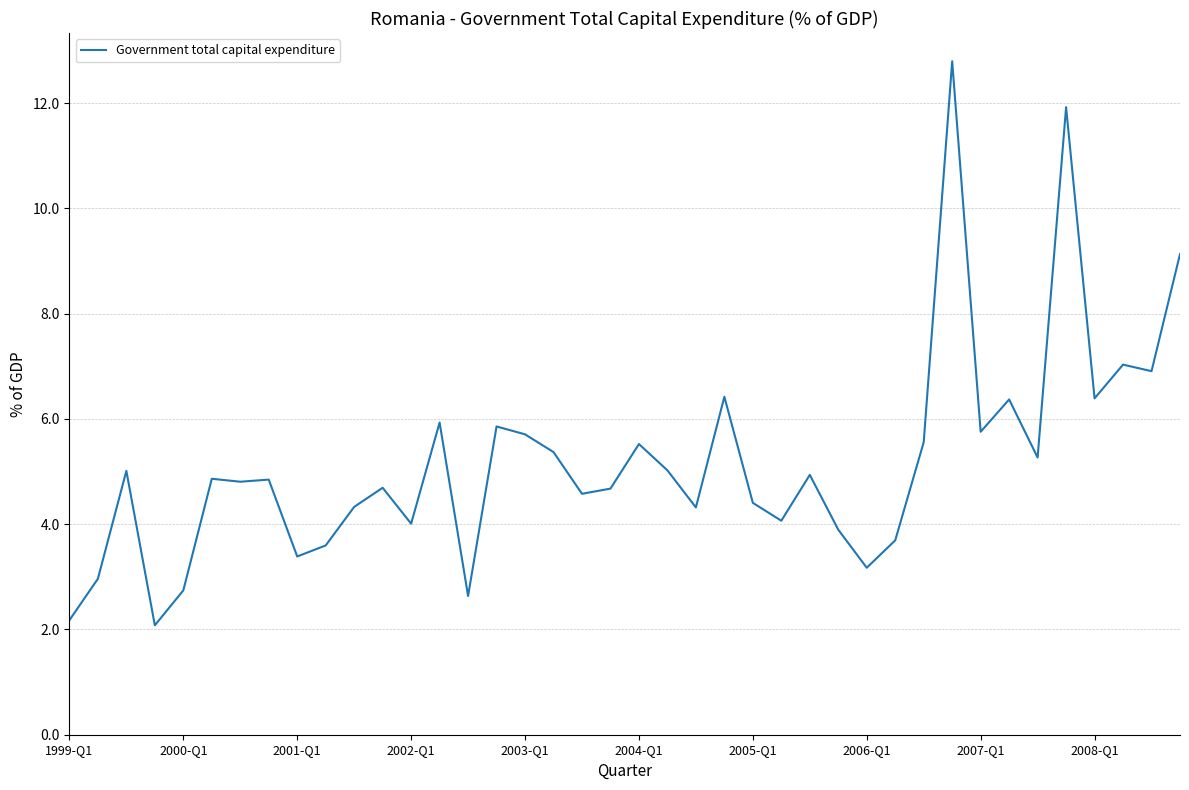

What is the maximum value shown in the chart?

12.8